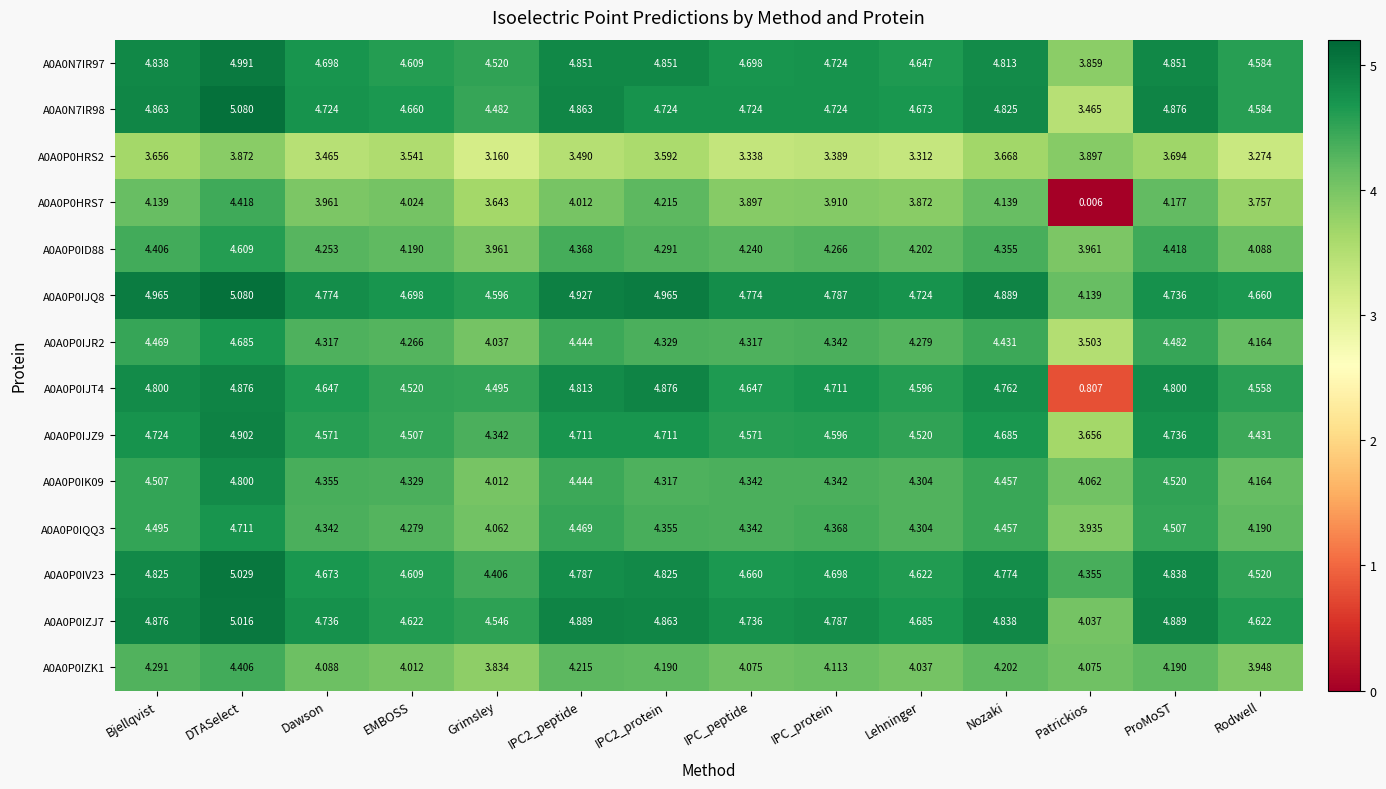

At which category is the sum across all series the highest?

DTASelect